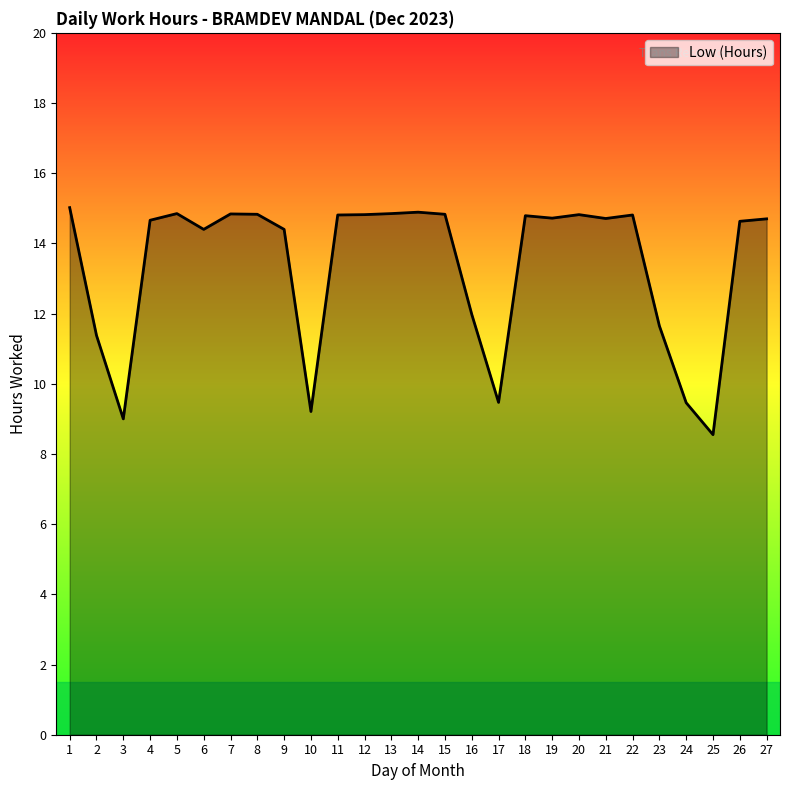

What is the change in value from 20 to 23?

-3.2